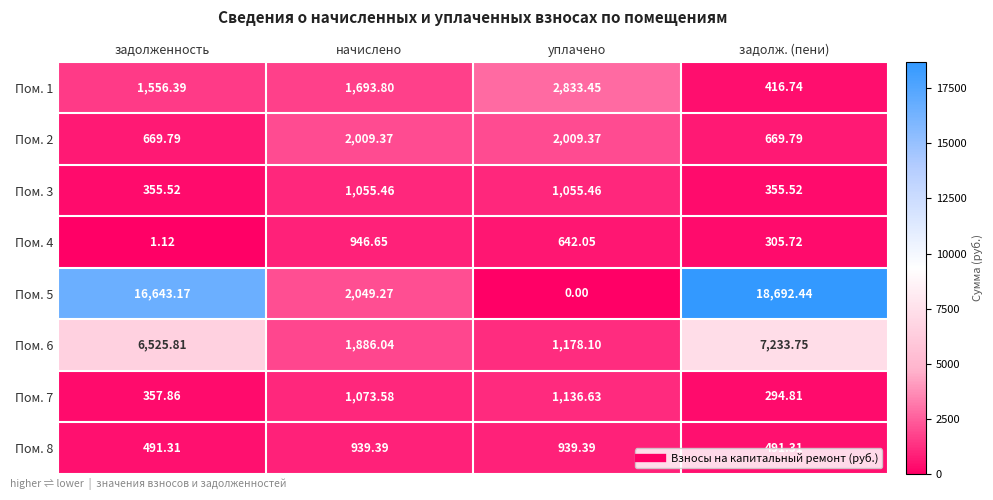

What is the total value across all series at задолженность?

26601.0